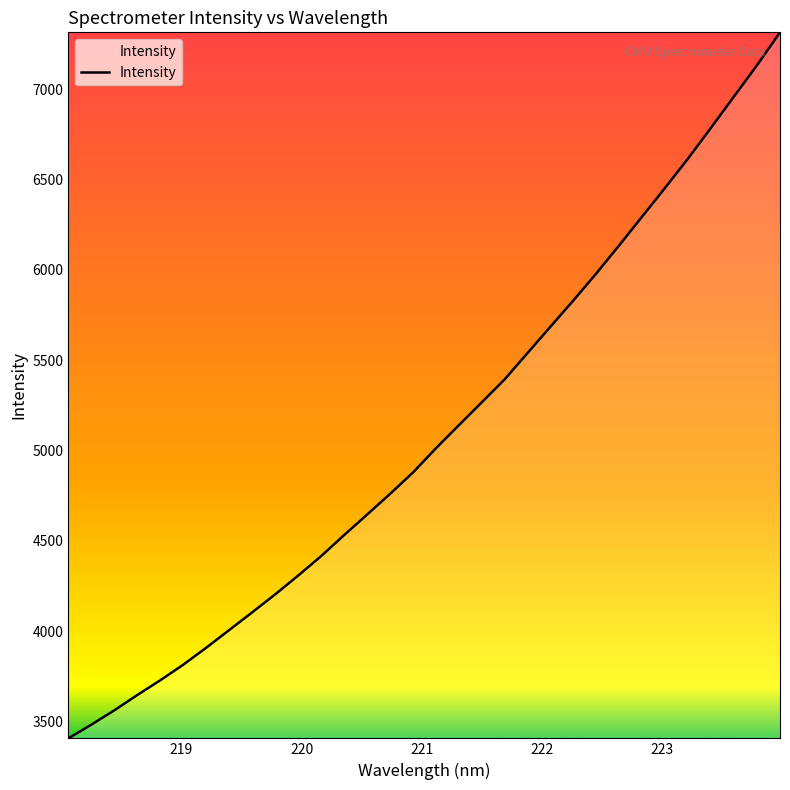

How many lines are shown in the chart?

1